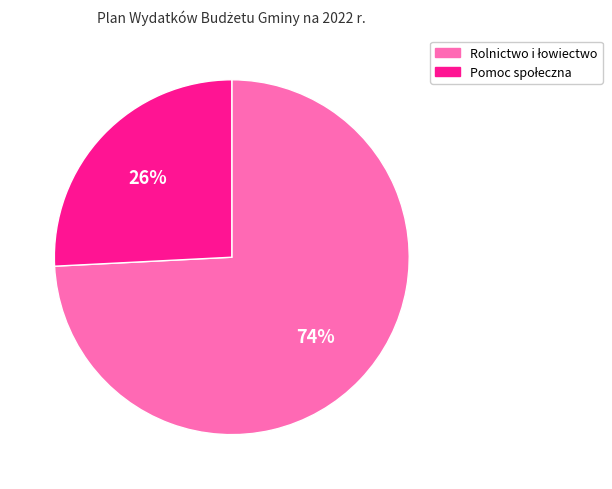

To the nearest percent, what is the average slice percentage?

50%